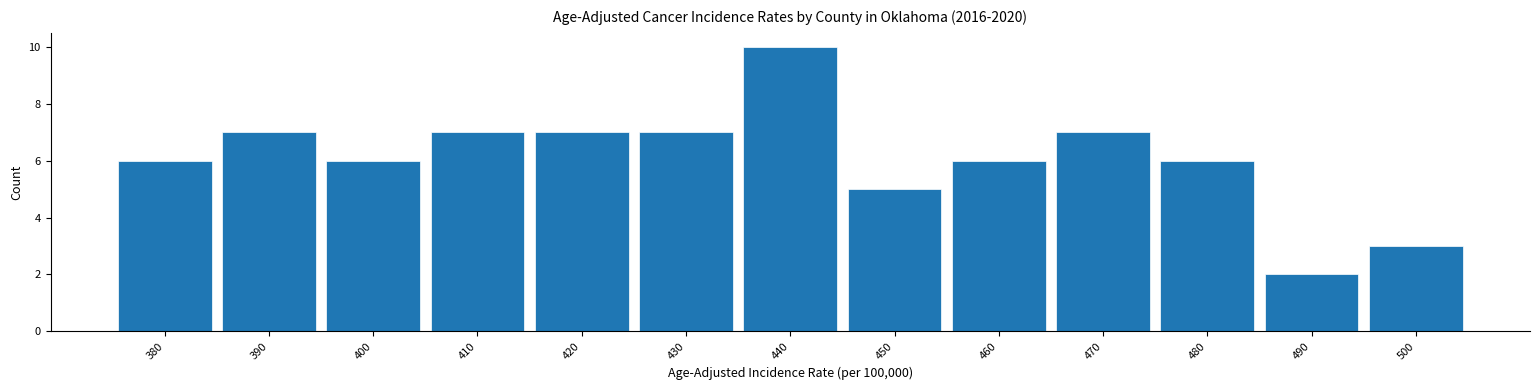

Reading right to left, what are all the values shown in this chart?

500=3	490=2	480=6	470=7	460=6	450=5	440=10	430=7	420=7	410=7	400=6	390=7	380=6